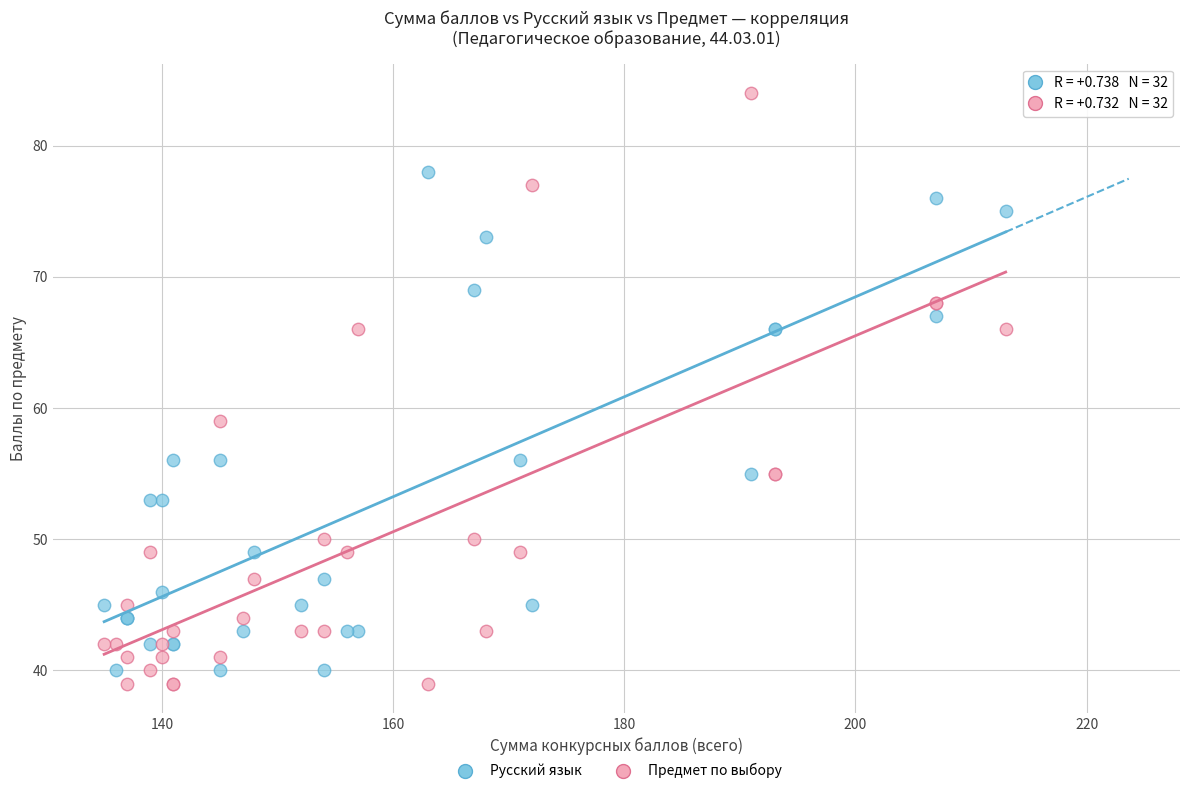

Which series contains the lowest Y value?

Предмет по выбору